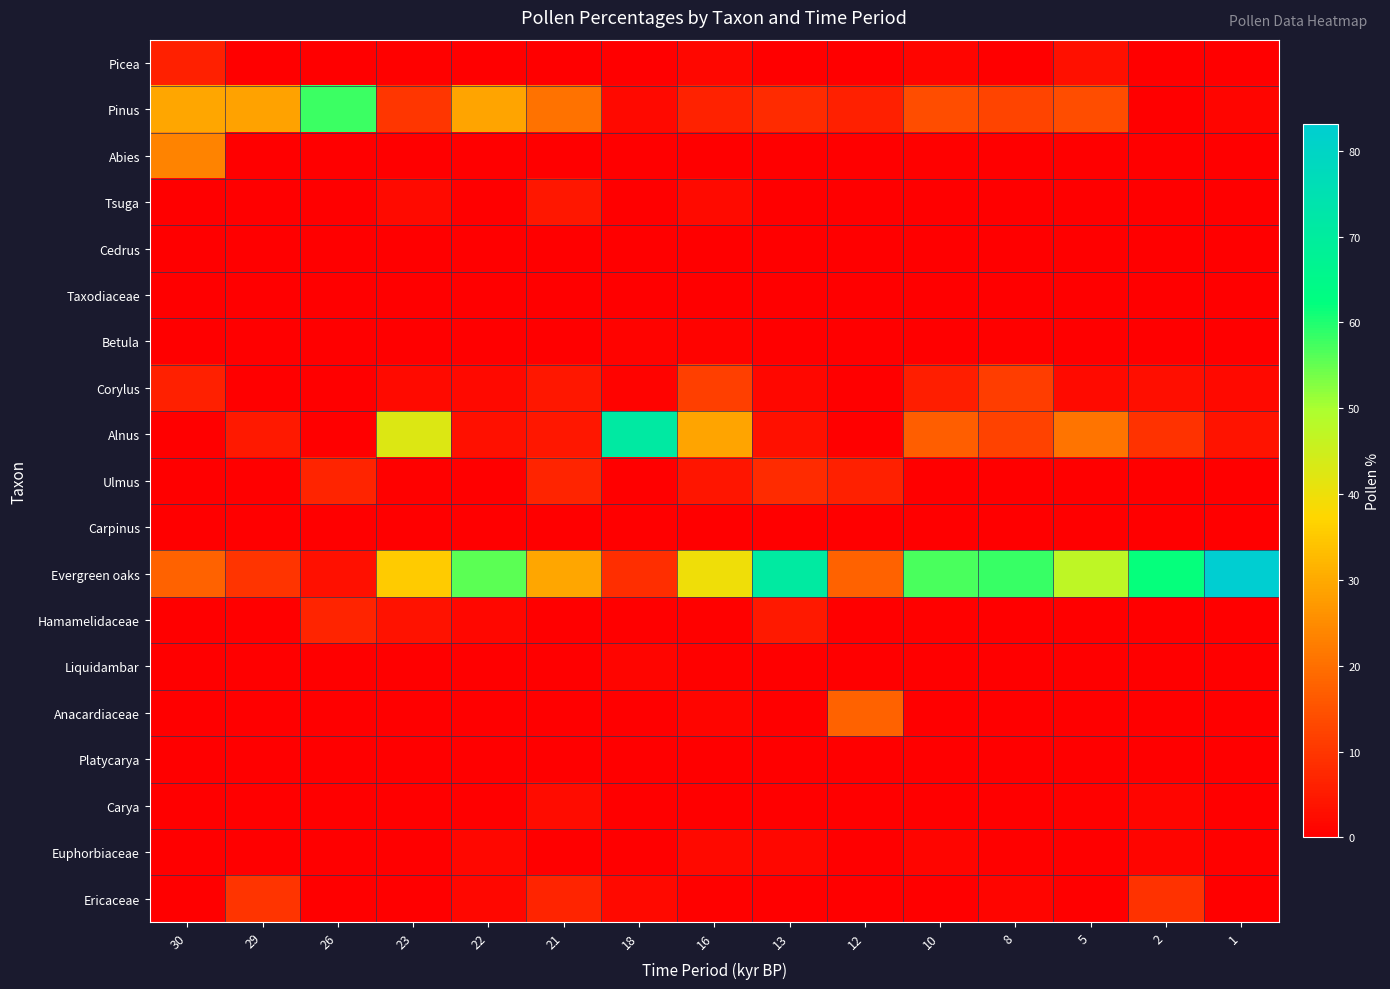

What is the total value across all series at 23?

97.9